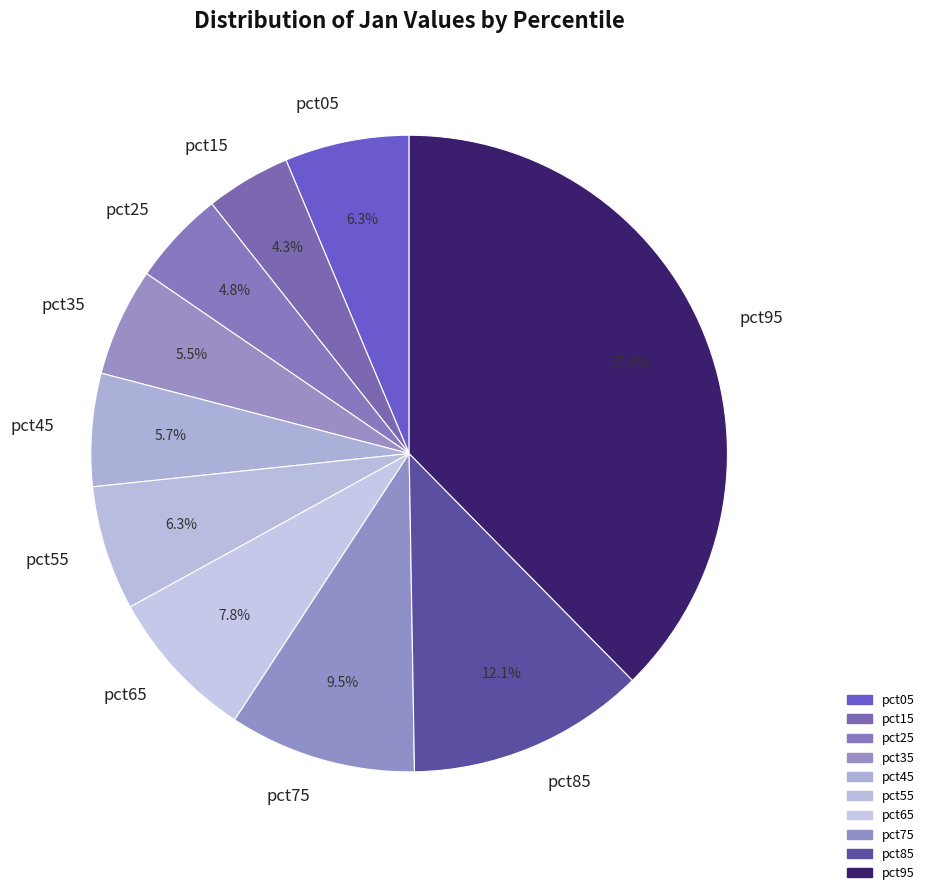

To the nearest percent, what is the average slice percentage?

10%